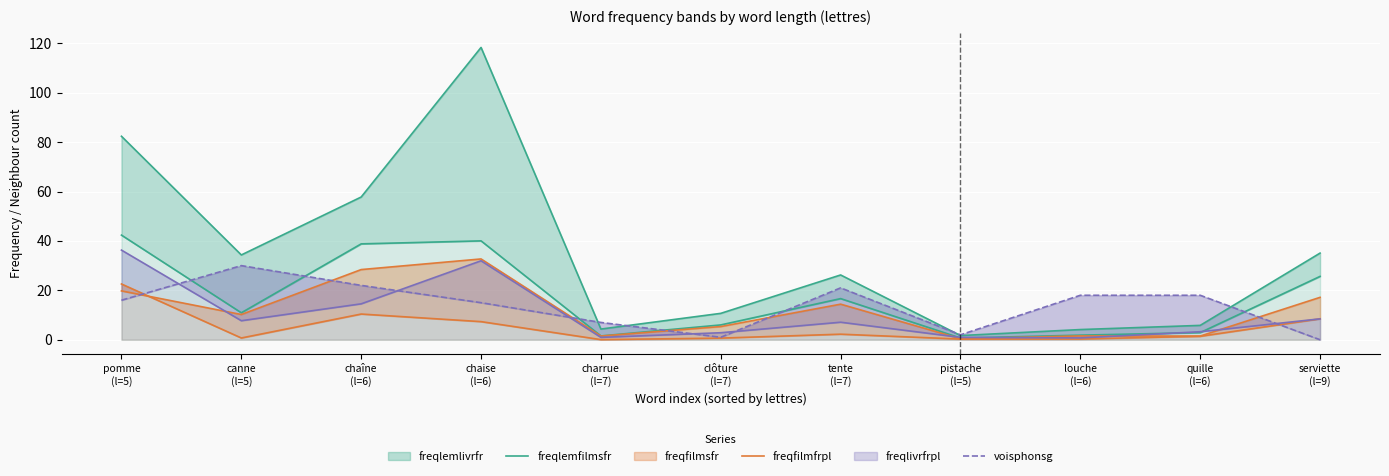

What is the difference between the second highest and second lowest values in the freqfilmfrpl series?

10.1